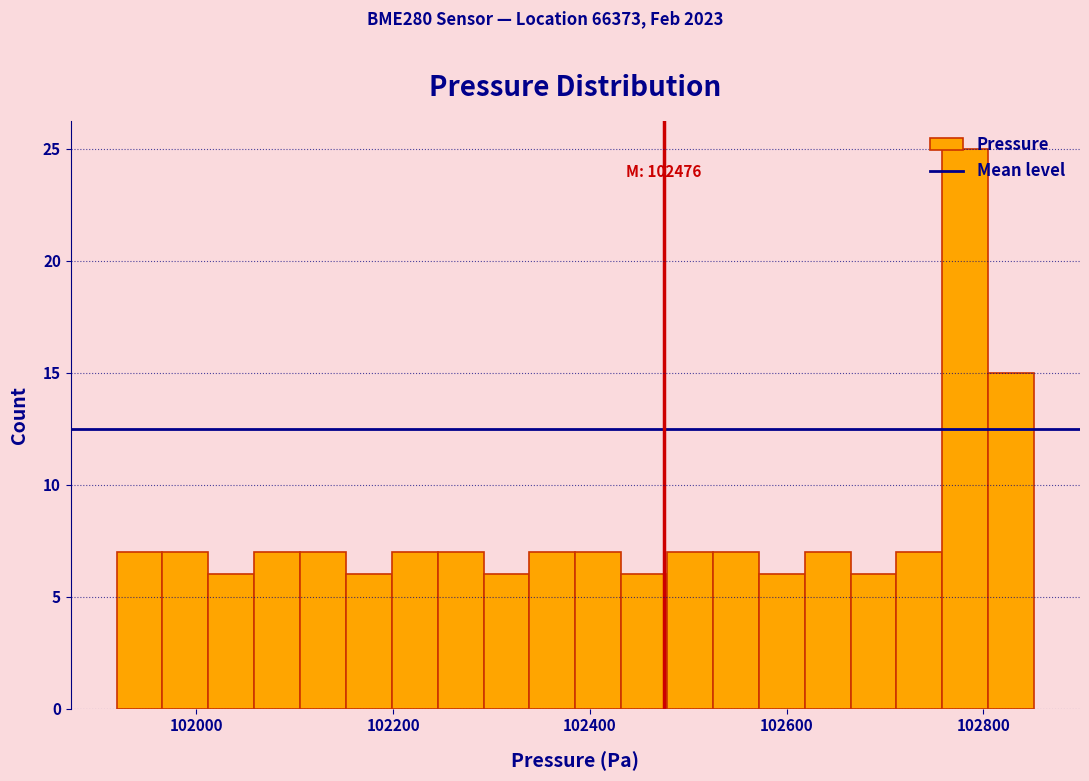

Around what value on the x-axis is the tallest bar? Give the approximate position of its centre, as read against the axis.

102780